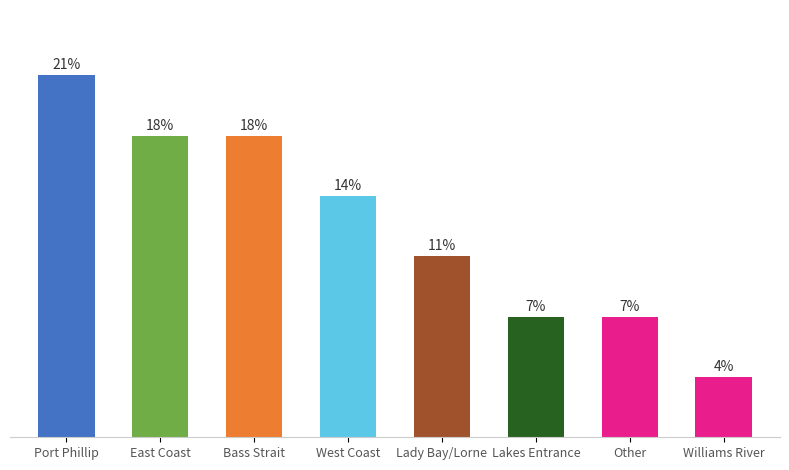

True or false: the data shows 8 at Bass Strait.

False